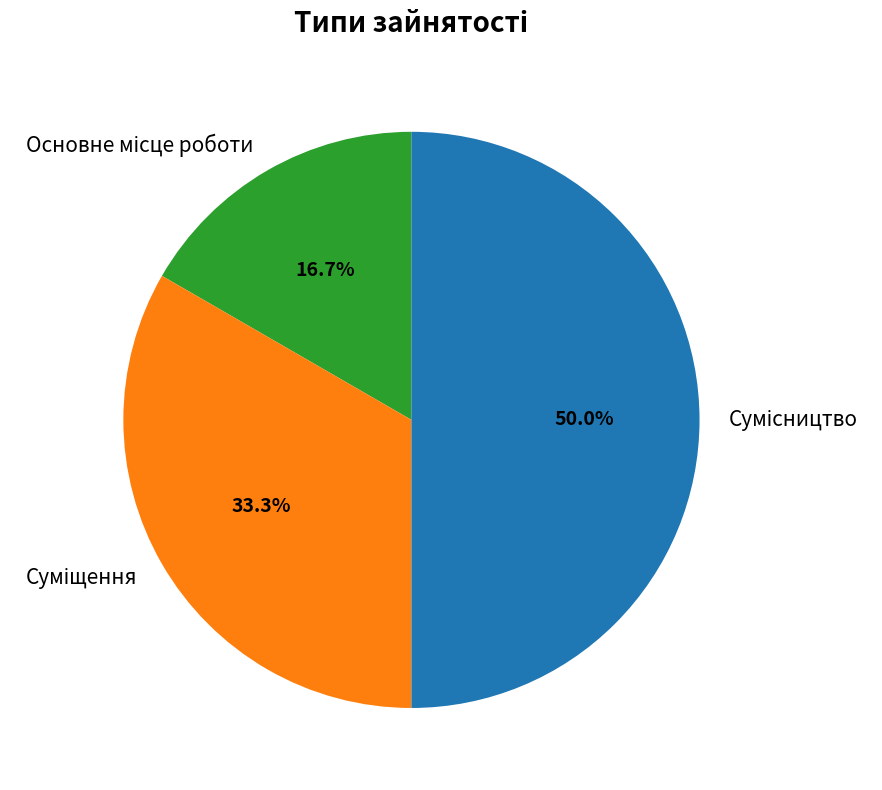

To the nearest percent, what percentage of the pie is Суміщення?

33%